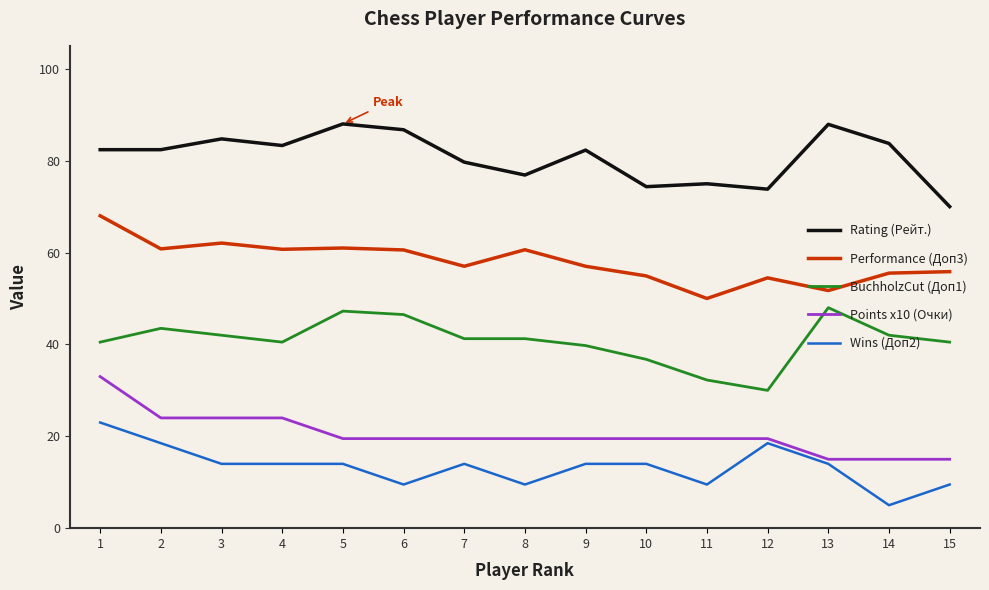

True or false: Points x10 (Очки) and Rating (Рейт.) cross at least once.

False